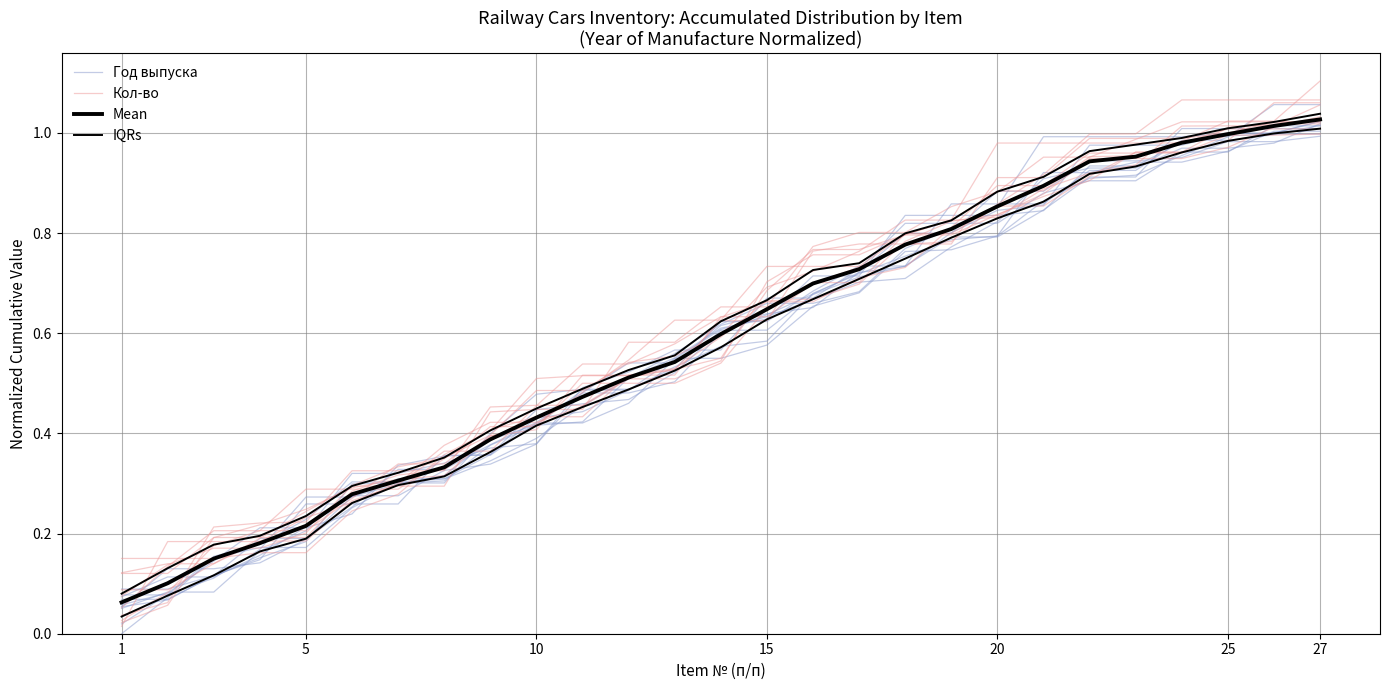

Which series ends up on top after the final intersection of Mean and Кол-во?

Кол-во